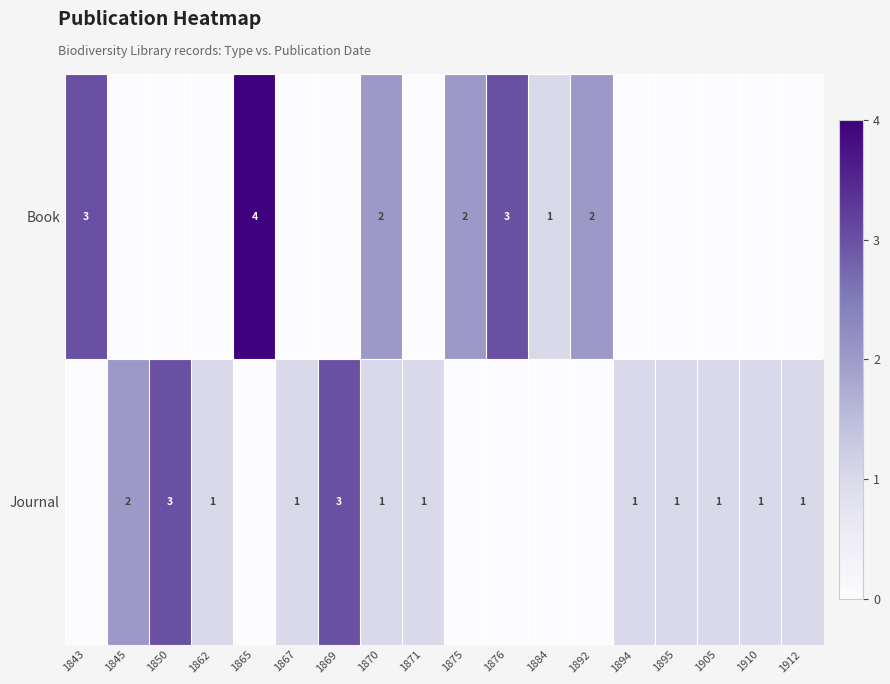

How many data points does each series have?

18